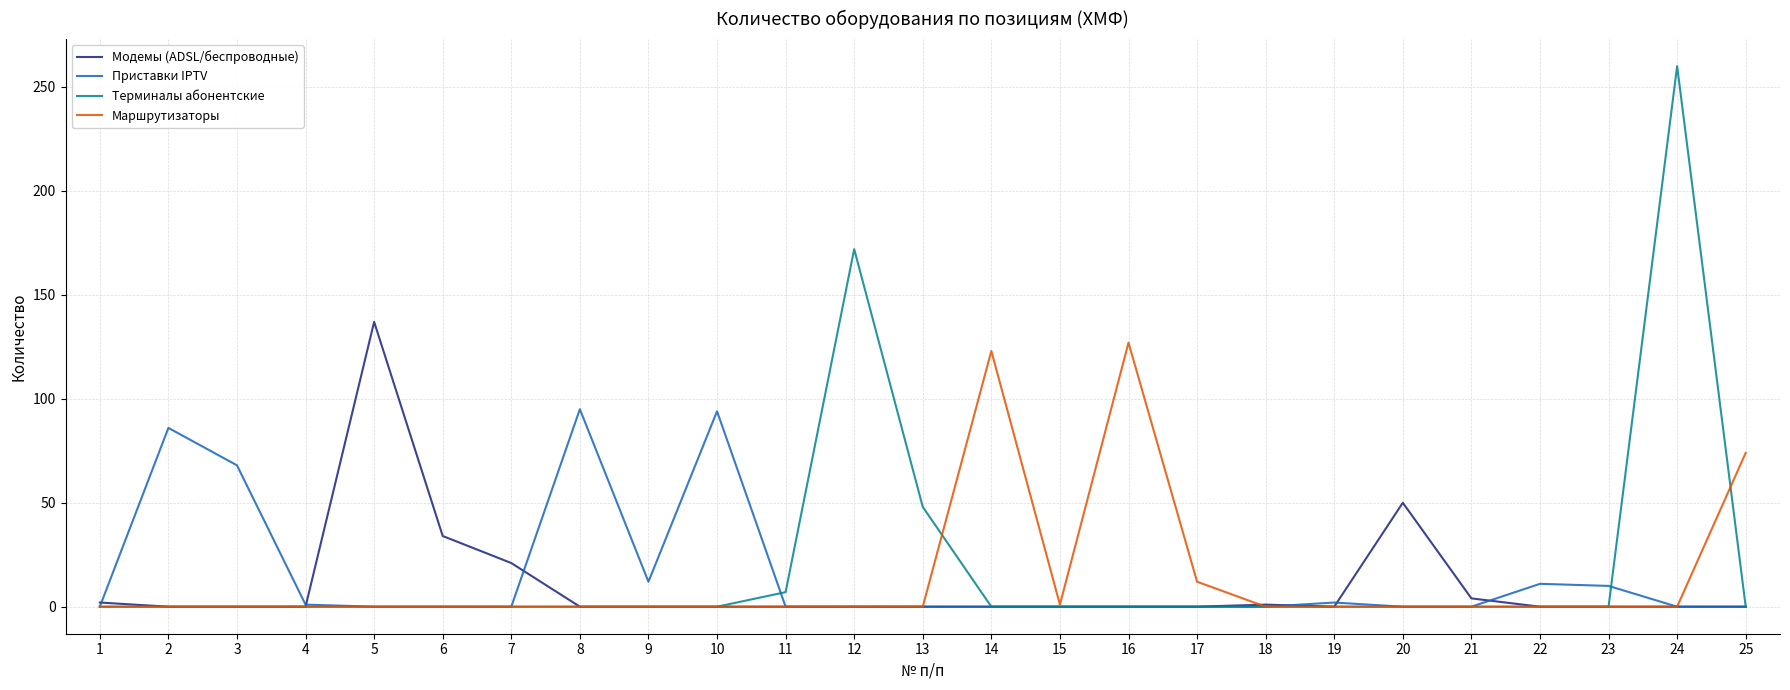

What are all the series names shown in the legend?

Модемы (ADSL/беспроводные), Приставки IPTV, Терминалы абонентские, Маршрутизаторы